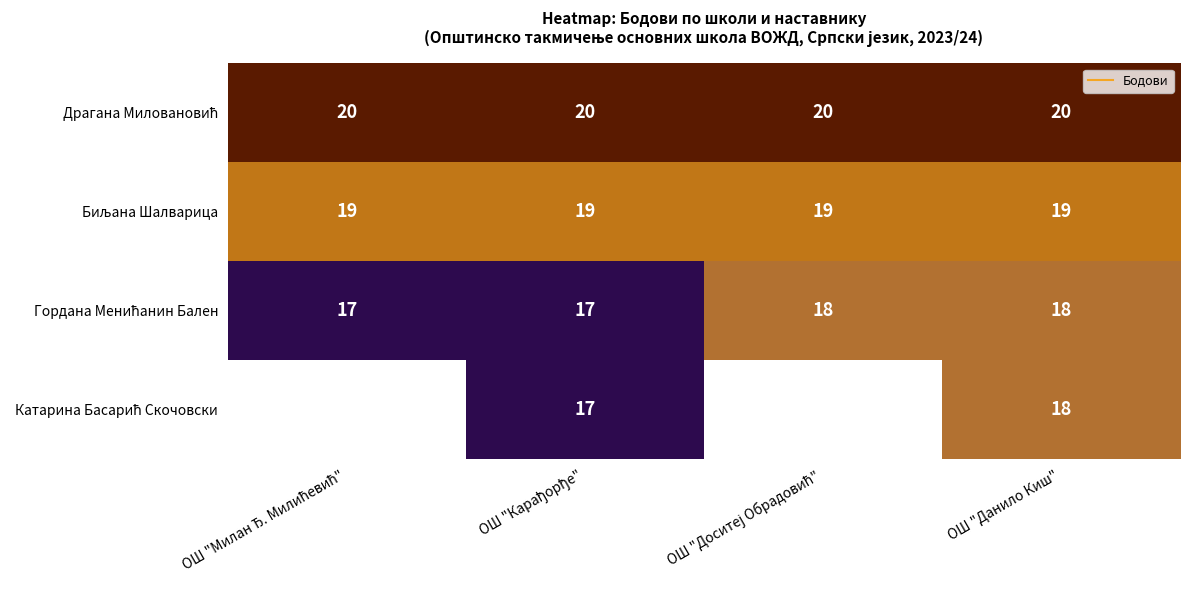

What is the difference between the highest and lowest values at ОШ "Данило Киш"?

2.0